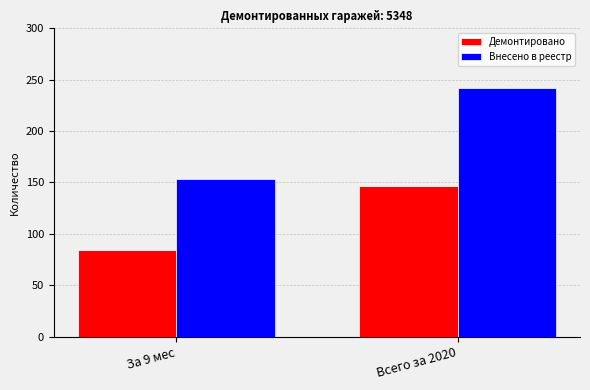

Count the Демонтировано values in the range 84 to 147.

2